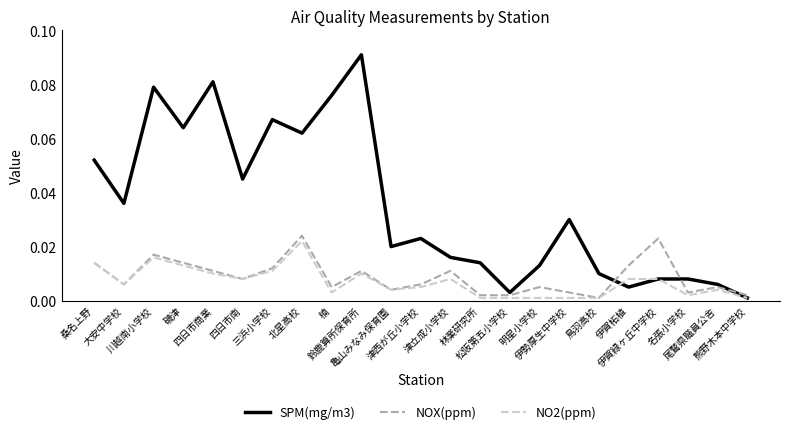

The value of NO2(ppm) at 磯津 is 0.0. True or false?

True